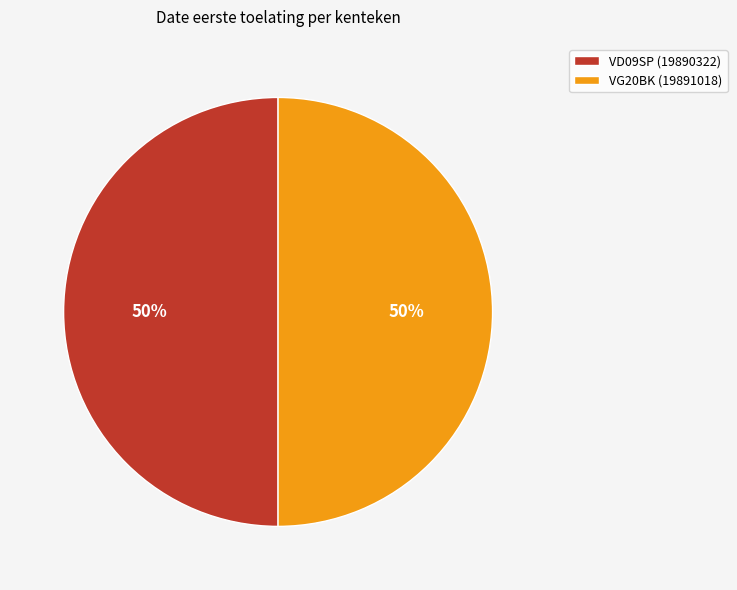

How many segments does this pie chart have?

2